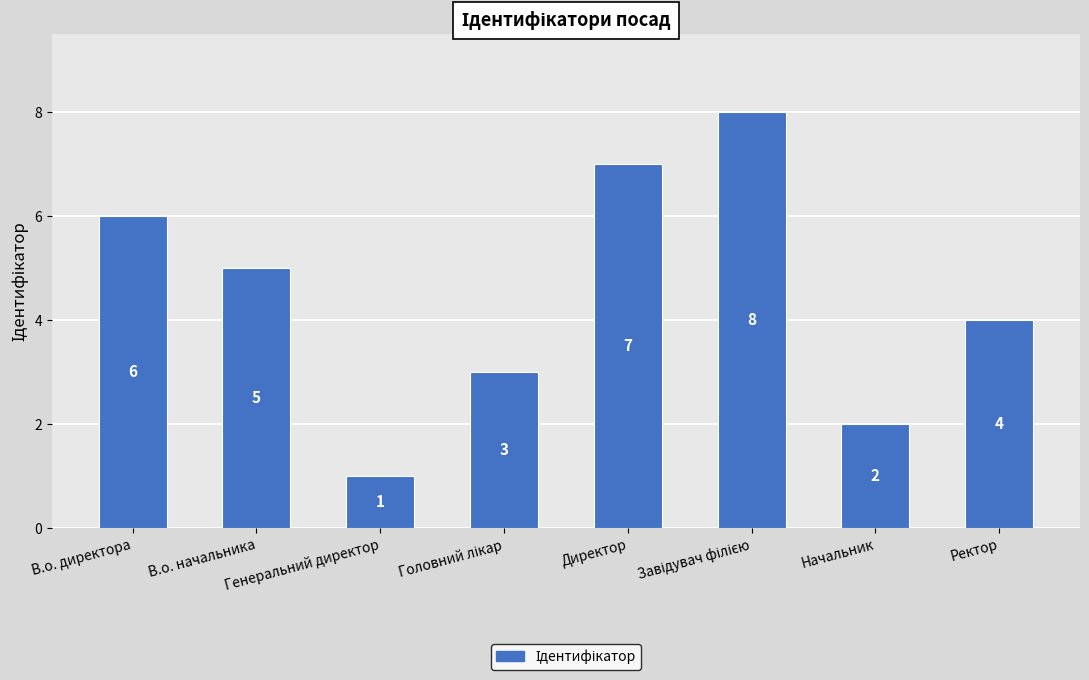

What is the difference between the second highest and minimum values?

6